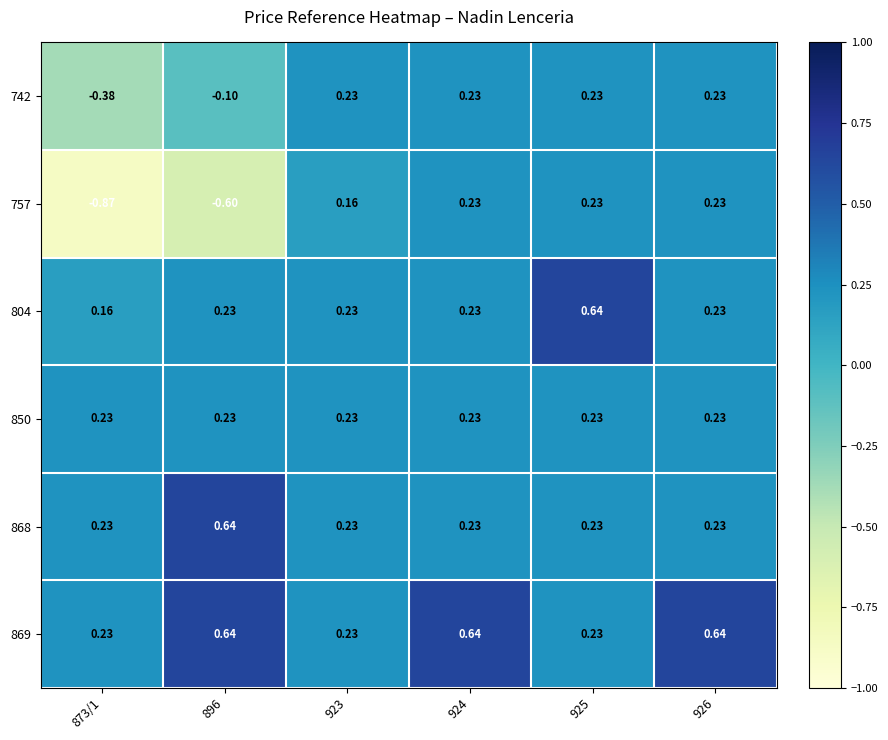

Is the value of 850 at 925 greater than the value of 869 at 924?

No